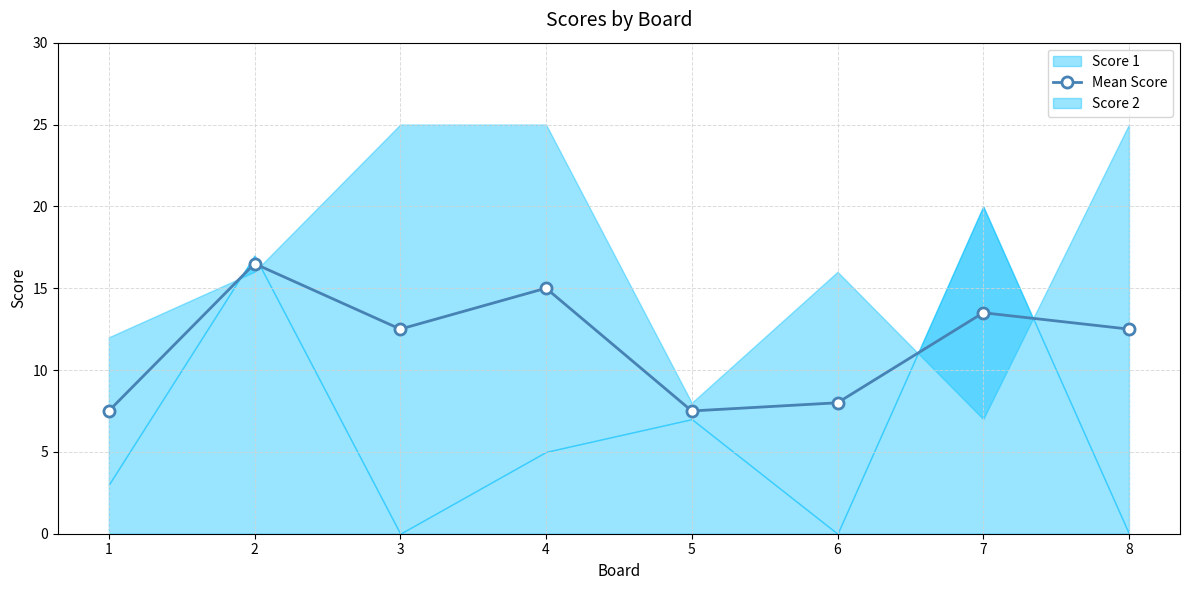

True or false: the data has more than 2 interior local peaks.

True